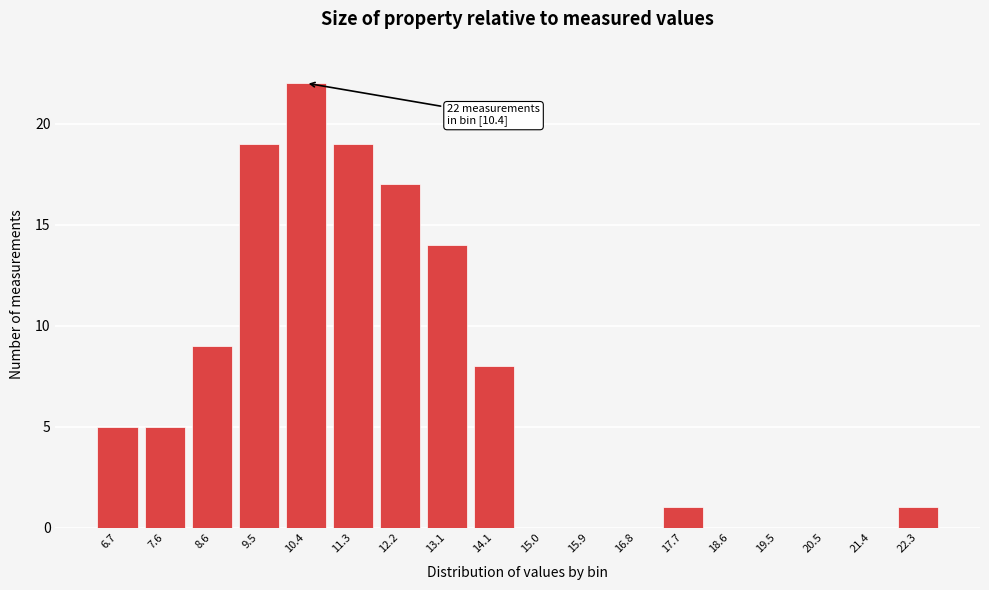

Reading left to right, what are all the values shown in this chart?

6.7=5	7.6=5	8.6=9	9.5=19	10.4=22	11.3=19	12.2=17	13.1=14	14.1=8	15.0=0	15.9=0	16.8=0	17.7=1	18.6=0	19.5=0	20.5=0	21.4=0	22.3=1